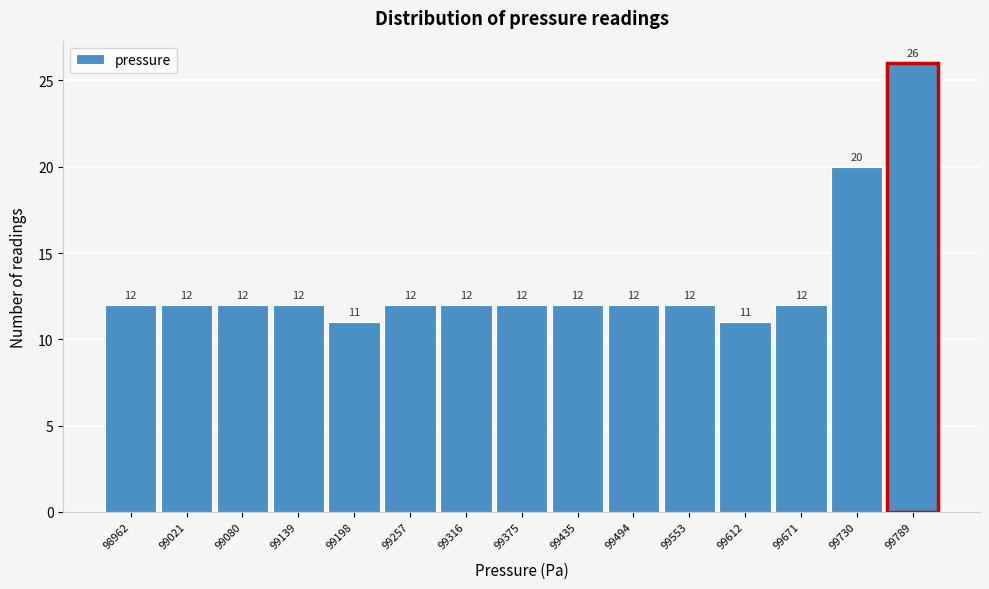

Reading left to right, transcribe all the data shown in this chart.

98962=12	99021=12	99080=12	99139=12	99198=11	99257=12	99316=12	99375=12	99435=12	99494=12	99553=12	99612=11	99671=12	99730=20	99789=26